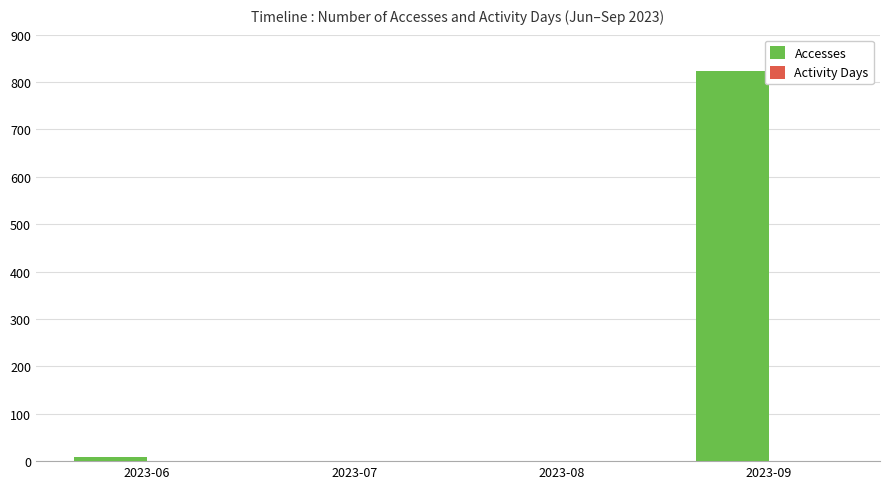

At which category is the sum across all series the highest?

2023-09